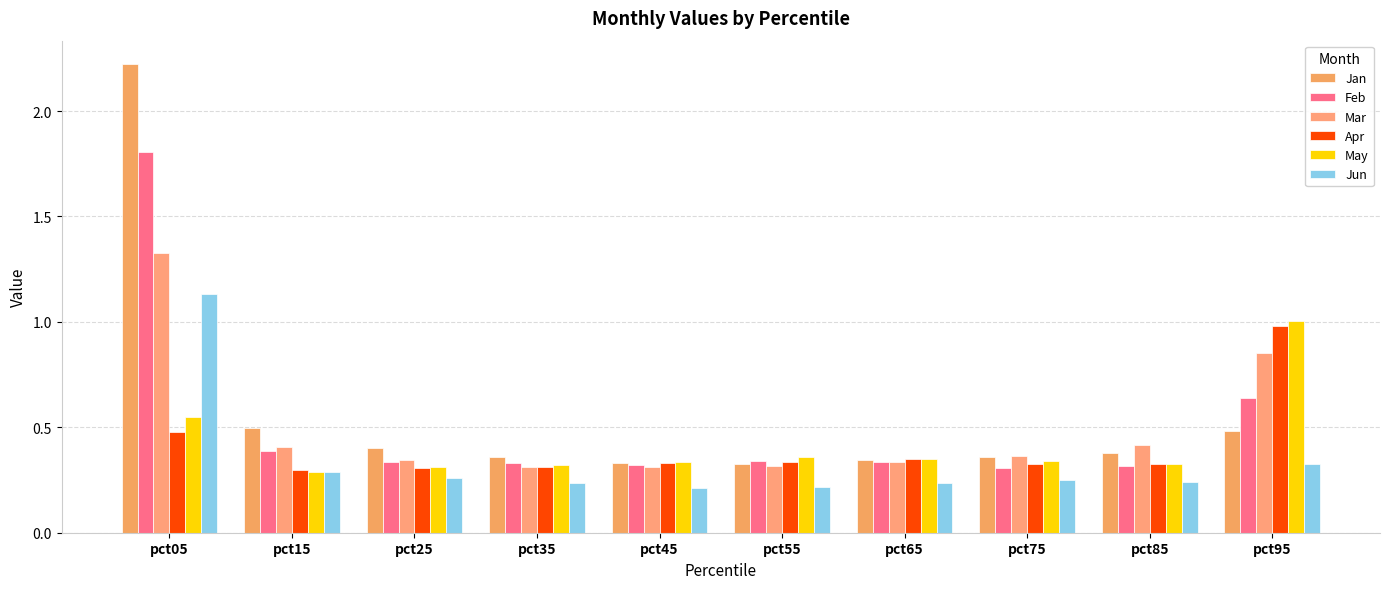

How many series are shown in this chart?

6